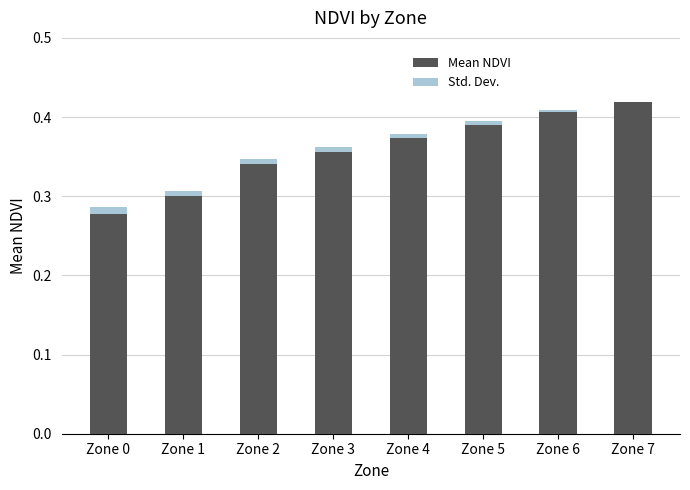

How many data points does each series have?

8